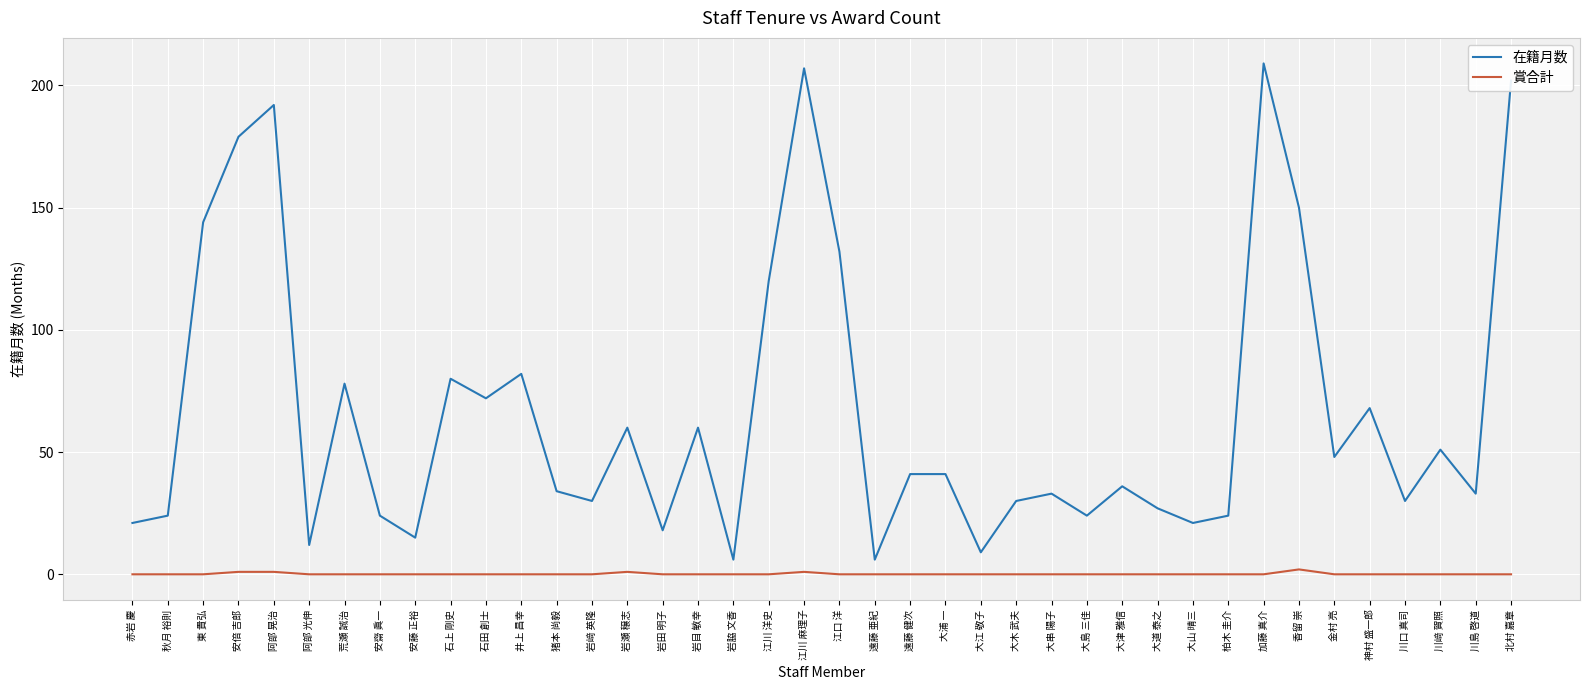

Rank the series by their average value, from highest to lowest.

在籍月数, 賞合計